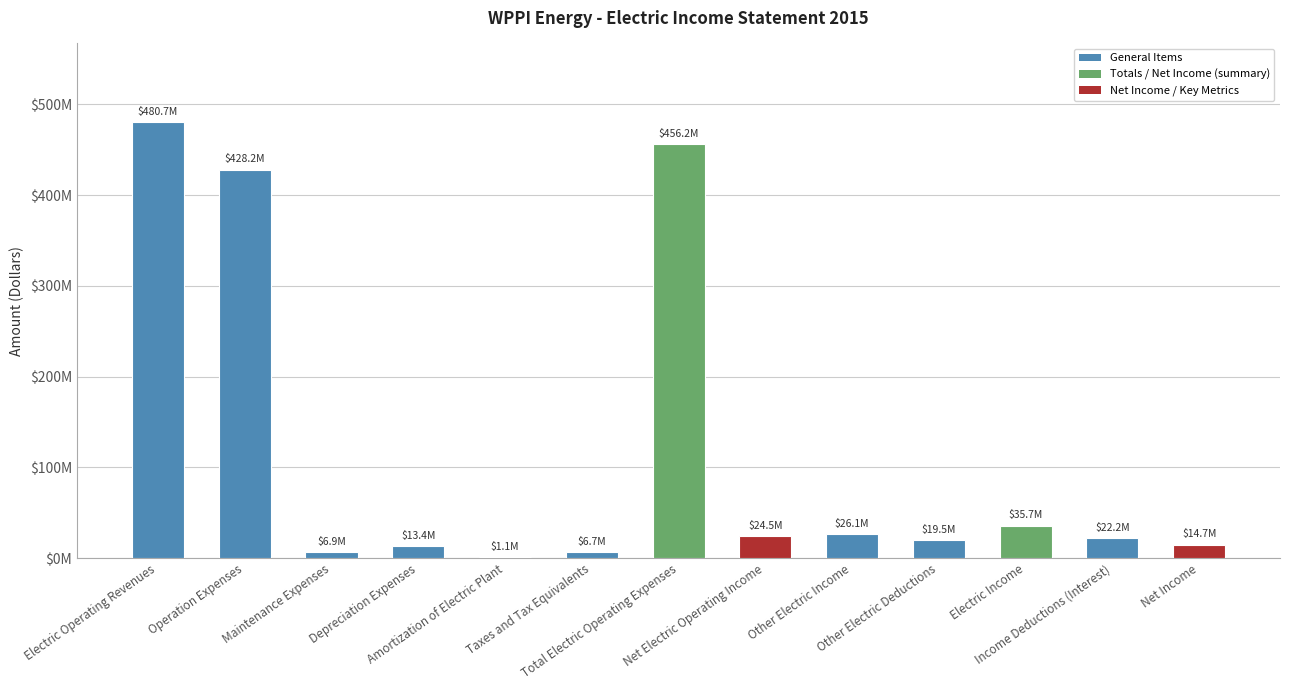

Reading left to right, list all the values displayed in this chart.

Electric Operating Revenues=480698567.7	Operation Expenses=428182303.8	Maintenance Expenses=6868722.2	Depreciation Expenses=13356276.1	Amortization of Electric Plant=1112079.8	Taxes and Tax Equivalents=6689171.5	Total Electric Operating Expenses=456208553.4	Net Electric Operating Income=24490014.3	Other Electric Income=26082952.6	Other Electric Deductions=19490934.4	Electric Income=35656399.3	Income Deductions (Interest)=22227537.5	Net Income=14735413.5